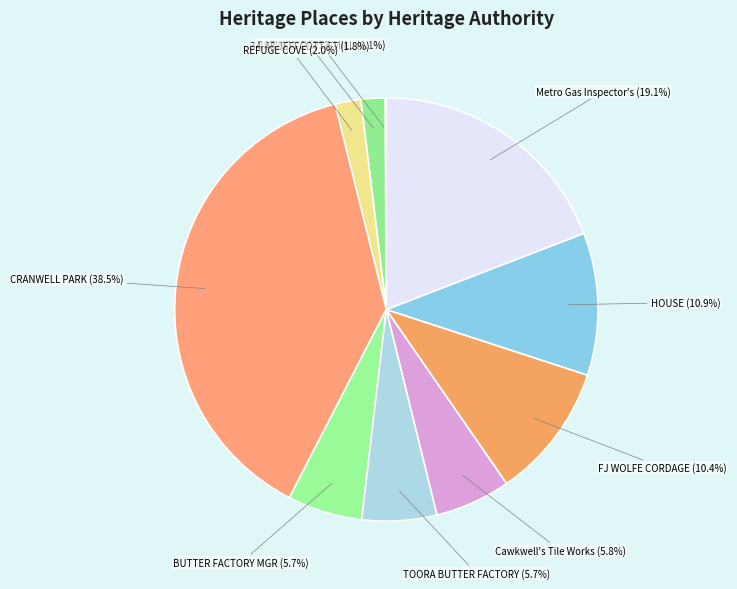

Which slice is the largest?

CRANWELL PARK